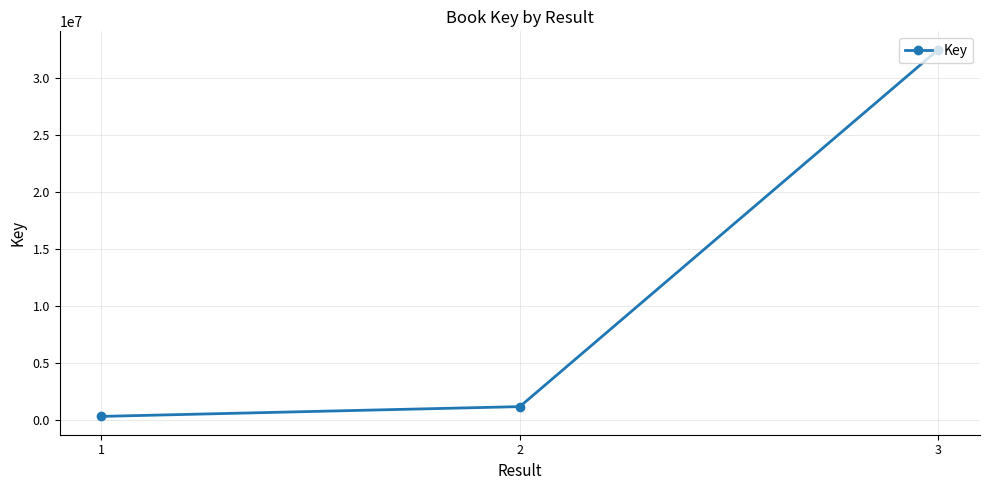

Rank the categories by value from highest to lowest.

3, 2, 1